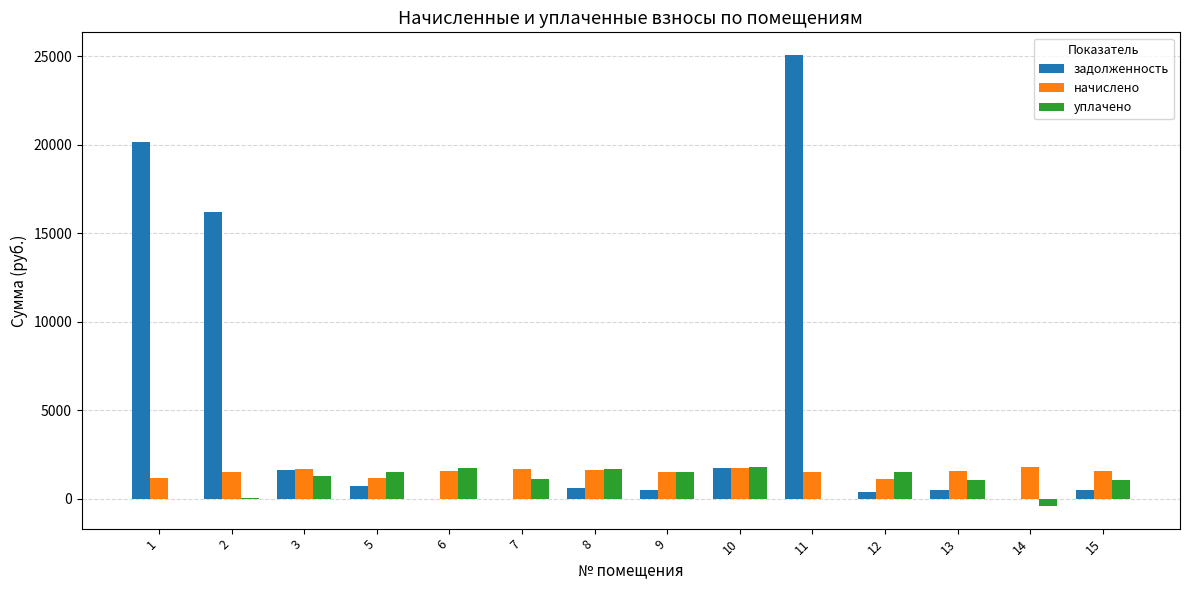

What are all the series names shown in the legend?

задолженность, начислено, уплачено